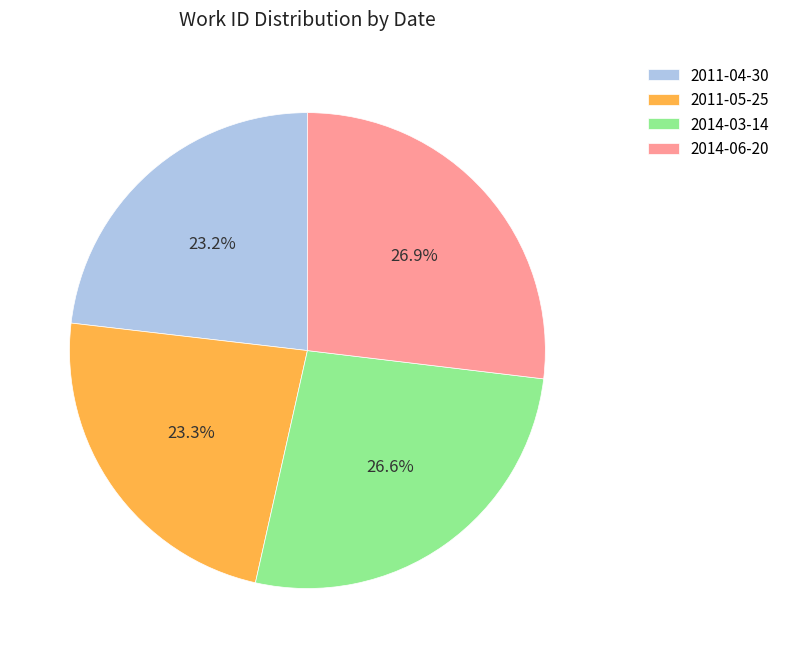

How many segments does this pie chart have?

4